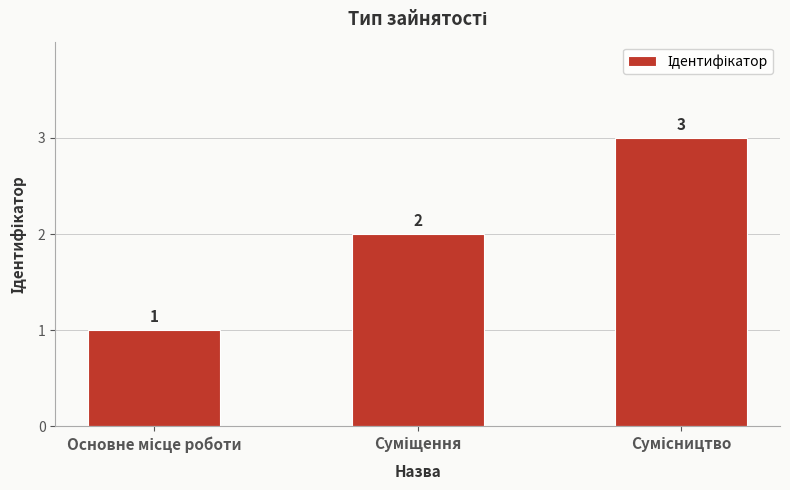

What is the greatest value displayed?

3